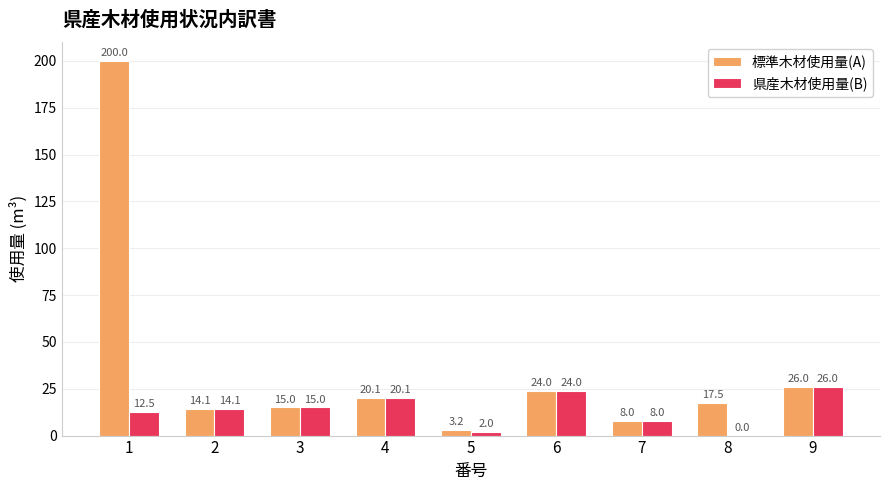

At which label is 標準木材使用量(A) closest to 101?

9